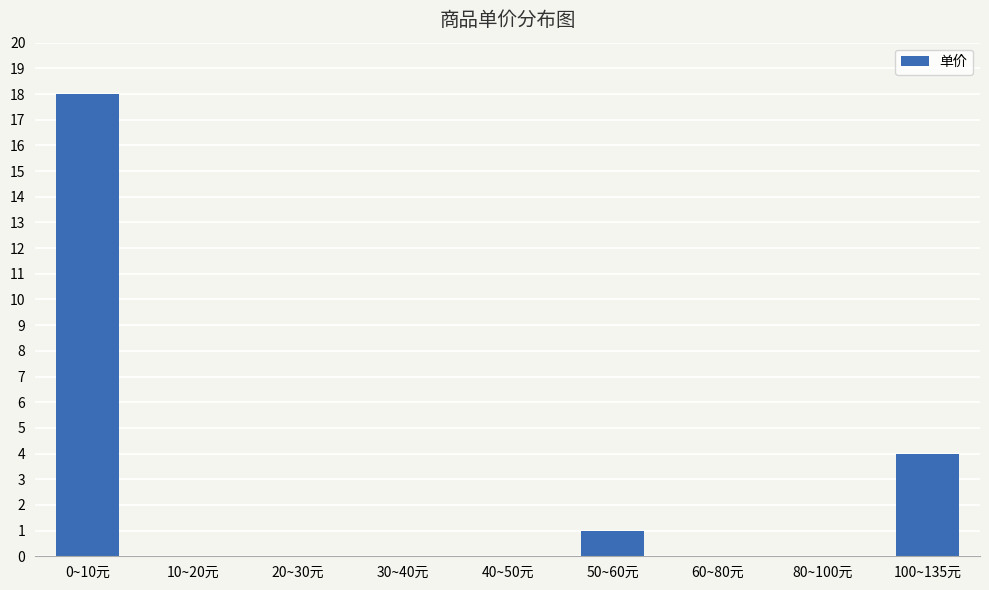

What is the sum of the values at 20~30元 and 100~135元?

4